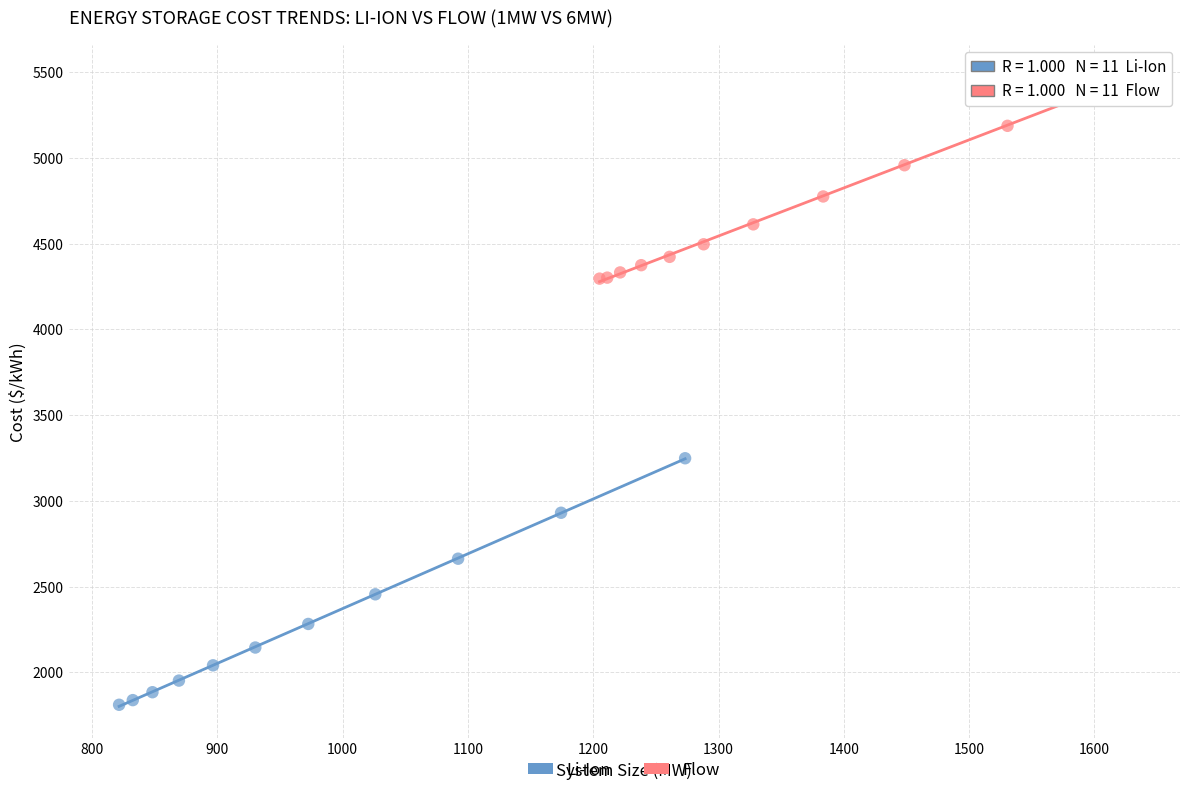

Which series contains the highest Y value?

Flow